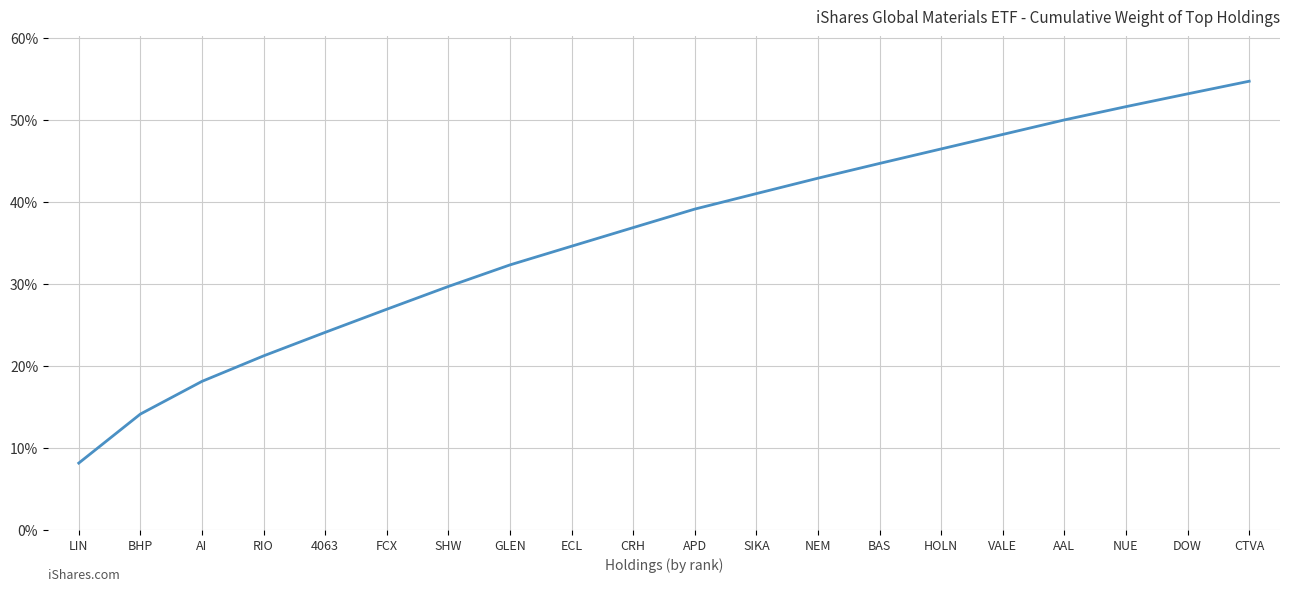

List the labels in order of value, largest first.

CTVA, DOW, NUE, AAL, VALE, HOLN, BAS, NEM, SIKA, APD, CRH, ECL, GLEN, SHW, FCX, 4063, RIO, AI, BHP, LIN